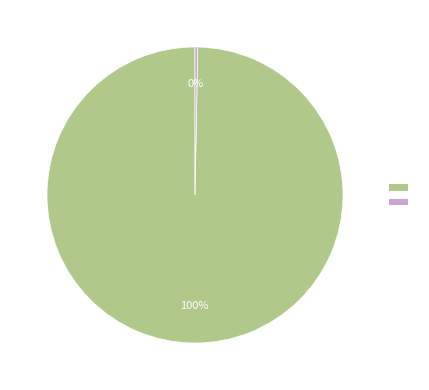

To the nearest percent, what is the average slice percentage?

50%